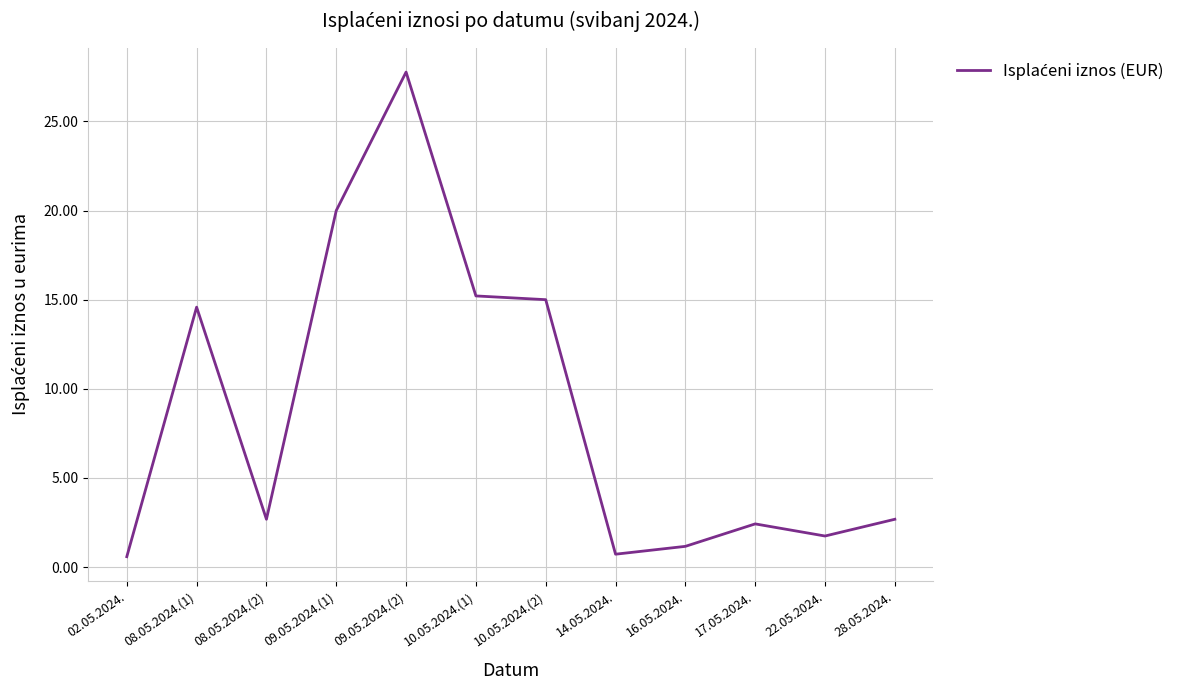

At which category does the data reach its first local valley?

08.05.2024.(2)